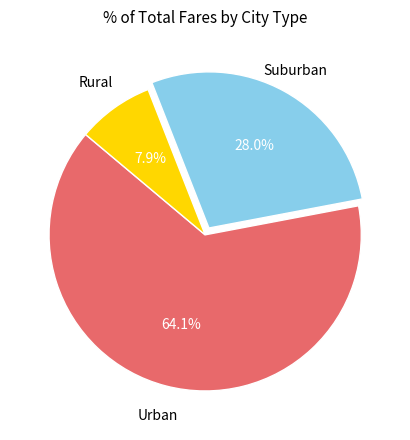

Is there any slice that represents more than half of the pie?

Yes